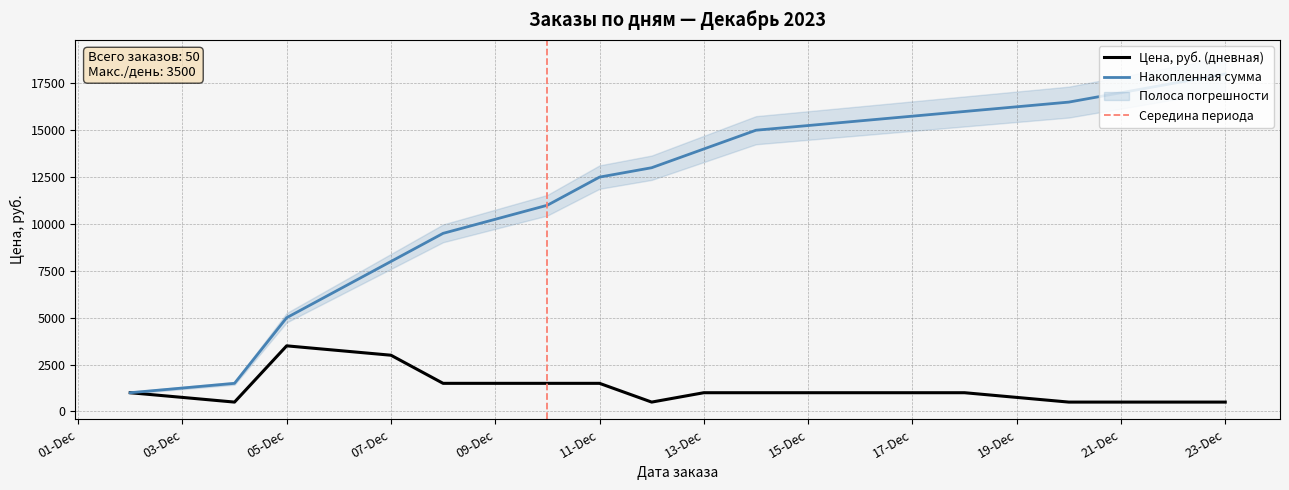

Is the value of Цена, руб. (дневная) at 21-Dec greater than the value of Накопленная сумма at 11-Dec?

No